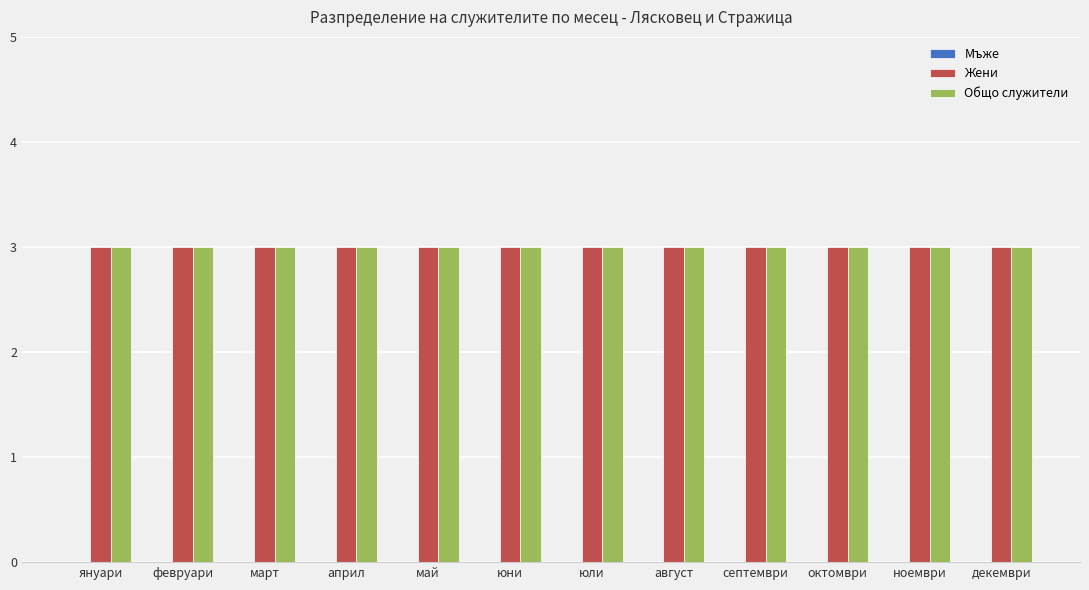

What is the spread (max minus min) of values at януари?

3